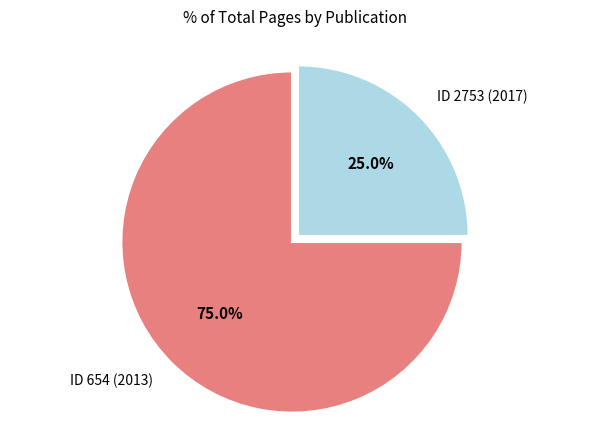

What is the largest slice in the pie chart?

ID 654 (2013)